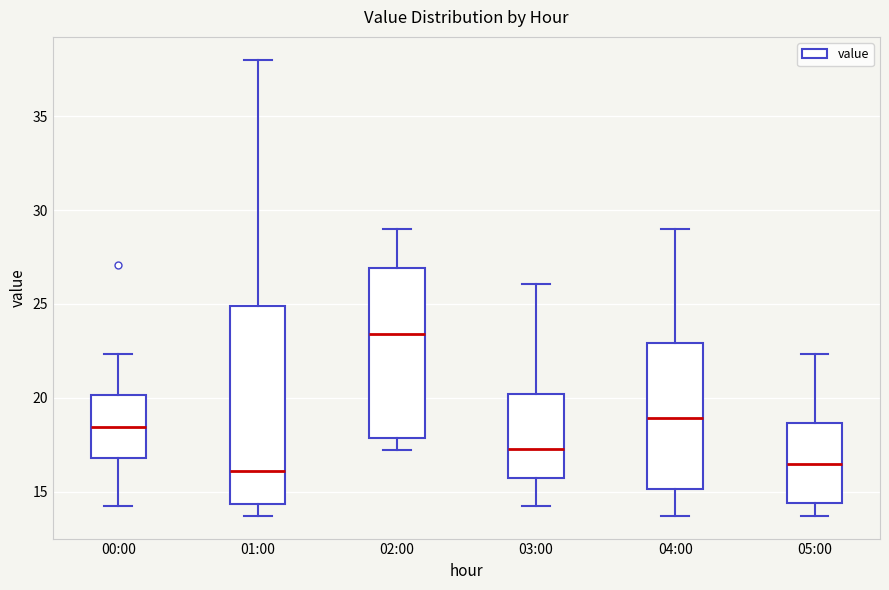

Reading left to right, read every box against the y-axis: the position of its median line, the range the box covers, and the ends of its whiskers. The values are not printed on the chart, so give them approximately, as read against the axis.

00:00: median 18.5, box 17.0 to 20.0, whiskers 14.5 to 22.5
01:00: median 16.0, box 14.5 to 25.0, whiskers 13.5 to 38.0
02:00: median 23.5, box 18.0 to 27.0, whiskers 17.0 to 29.0
03:00: median 17.5, box 15.5 to 20.0, whiskers 14.5 to 26.0
04:00: median 19.0, box 15.0 to 23.0, whiskers 13.5 to 29.0
05:00: median 16.5, box 14.5 to 18.5, whiskers 13.5 to 22.5